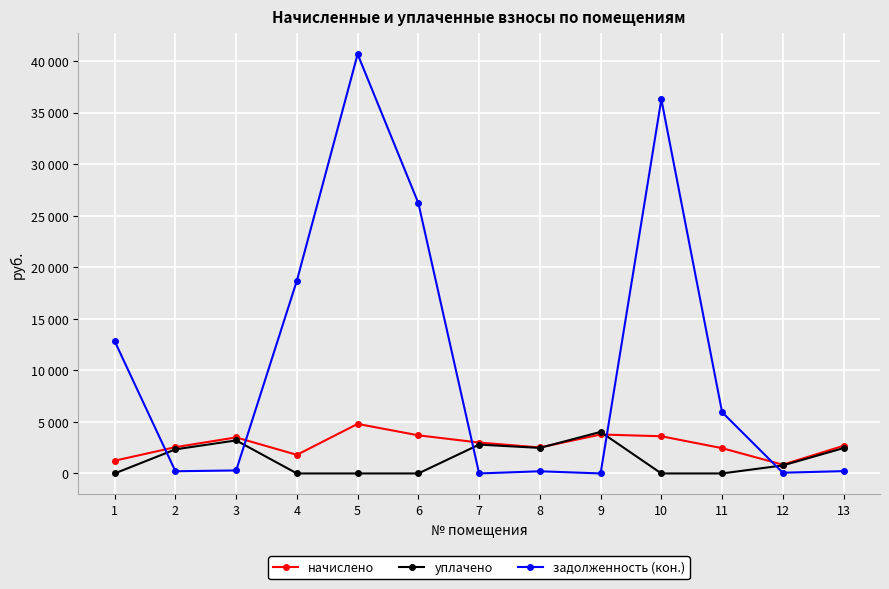

Reading left to right, what are all the values shown in this chart?

начислено: 1=1237.1	2=2548.6	3=3495.0	4=1803.4	5=4803.6	6=3696.2	7=2995.7	8=2518.8	9=3778.2	10=3606.7	11=2451.7	12=849.5	13=2682.7
уплачено: 1=0.0	2=2336.2	3=3203.8	4=0.0	5=0.0	6=0.0	7=2796.7	8=2476.2	9=4029.2	10=0.0	11=0.0	12=778.7	13=2459.2
задолженность (кон.): 1=12826.8	2=212.4	3=291.2	4=18699.2	5=40661.8	6=26210.8	7=0.0	8=209.9	9=0.0	10=36284.0	11=5942.9	12=70.8	13=223.6